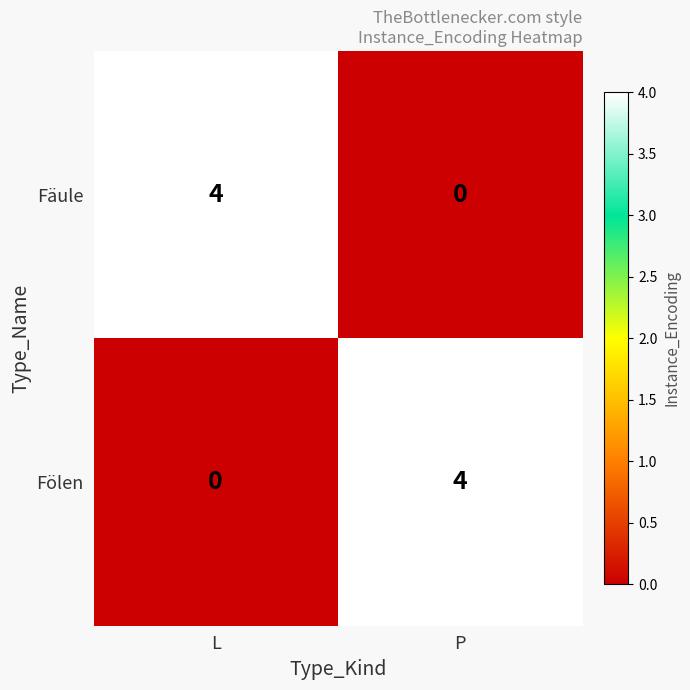

At L, list the series in order from largest to smallest.

Fäule, Fölen